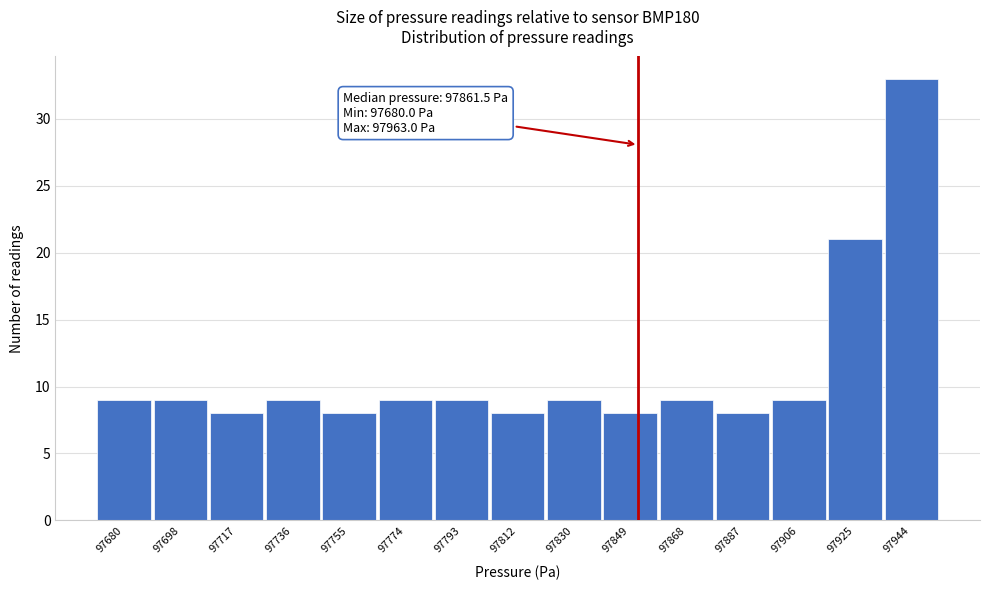

Reading right to left, what are all the values shown in this chart?

97944=33	97925=21	97906=9	97887=8	97868=9	97849=8	97830=9	97812=8	97793=9	97774=9	97755=8	97736=9	97717=8	97698=9	97680=9